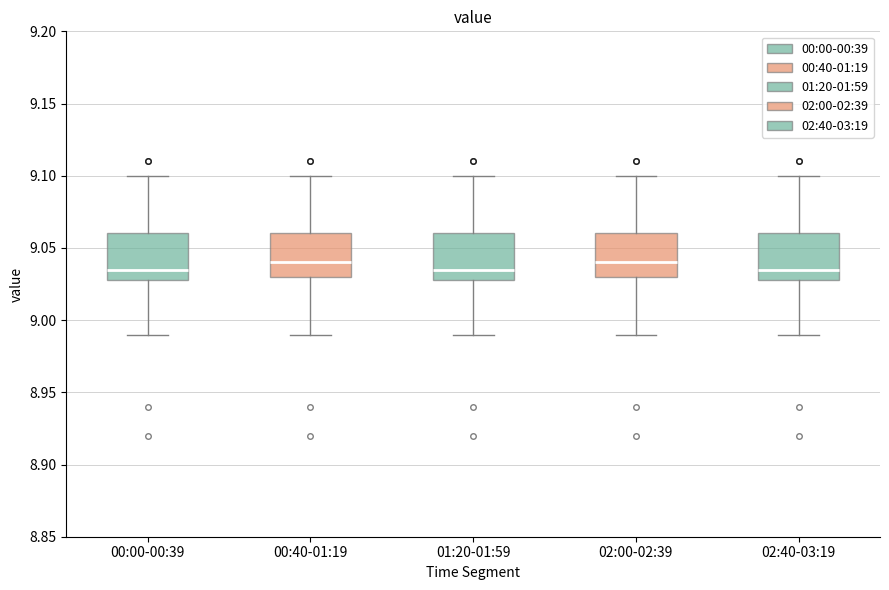

Reading left to right, transcribe this box plot: for each box, give where its median line is, the range the box spans, and where its two whiskers end, as read against the y-axis. The values are not printed on the chart, so give them approximately, as read against the axis.

00:00-00:39: median 9.035, box 9.030 to 9.060, whiskers 8.990 to 9.100
00:40-01:19: median 9.040, box 9.030 to 9.060, whiskers 8.990 to 9.100
01:20-01:59: median 9.035, box 9.030 to 9.060, whiskers 8.990 to 9.100
02:00-02:39: median 9.040, box 9.030 to 9.060, whiskers 8.990 to 9.100
02:40-03:19: median 9.035, box 9.030 to 9.060, whiskers 8.990 to 9.100